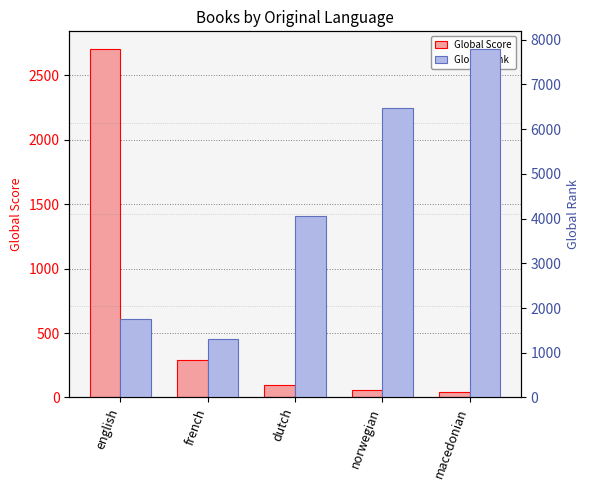

True or false: Global Rank has a value of 1750 at english.

True